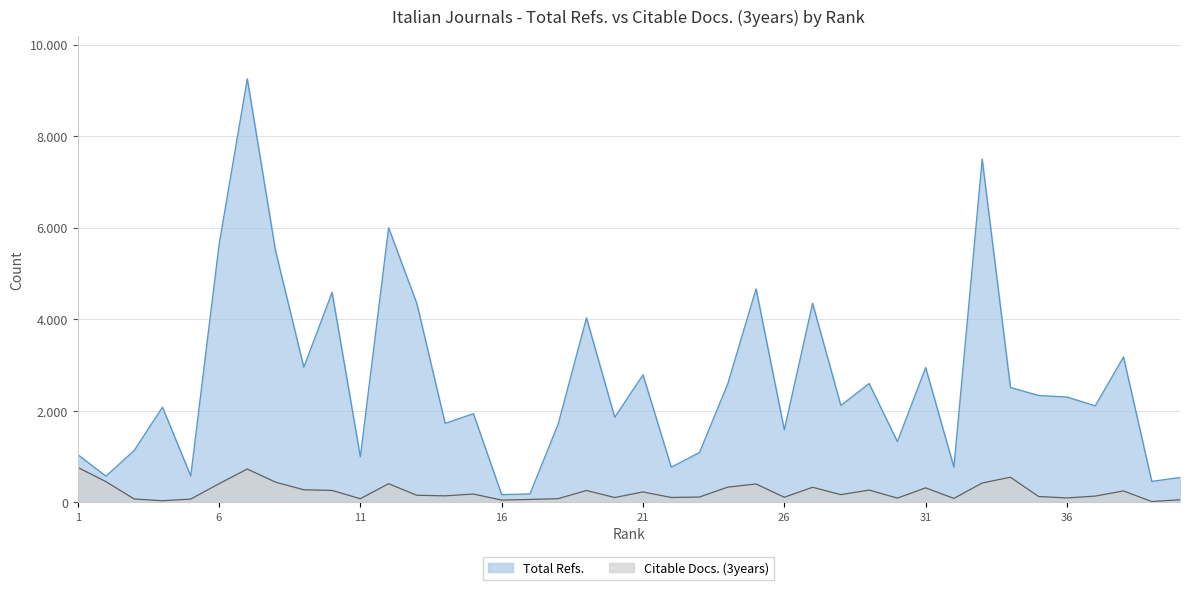

What is the difference between the maximum and second lowest values in the Citable Docs. (3years) series?

729